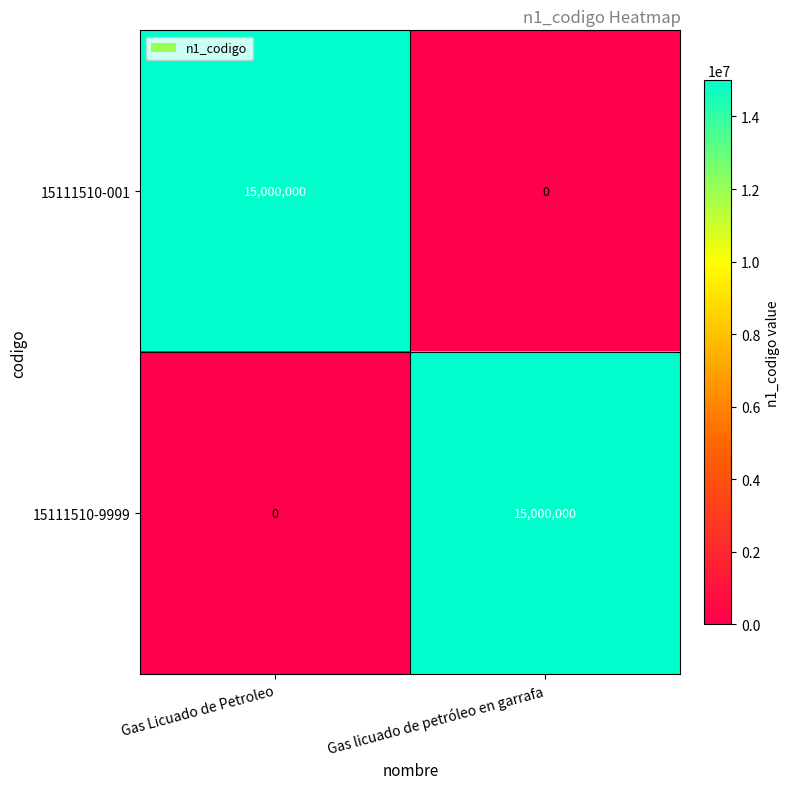

Where is 15111510-9999 nearest to the value 7500000?

Gas Licuado de Petroleo